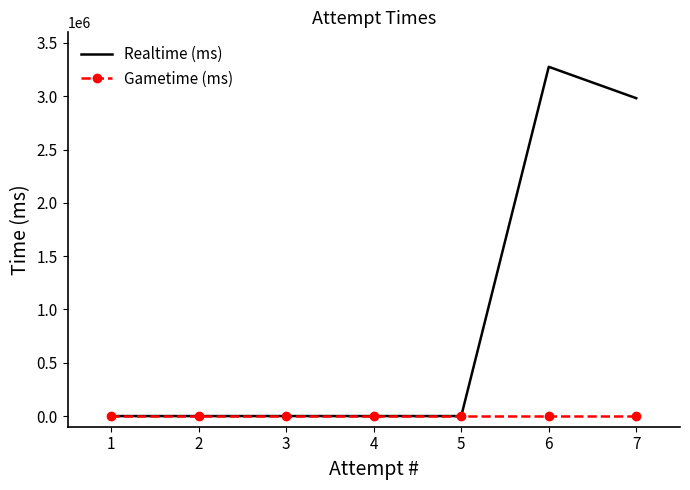

What is the average value of the Realtime (ms) series?

894104